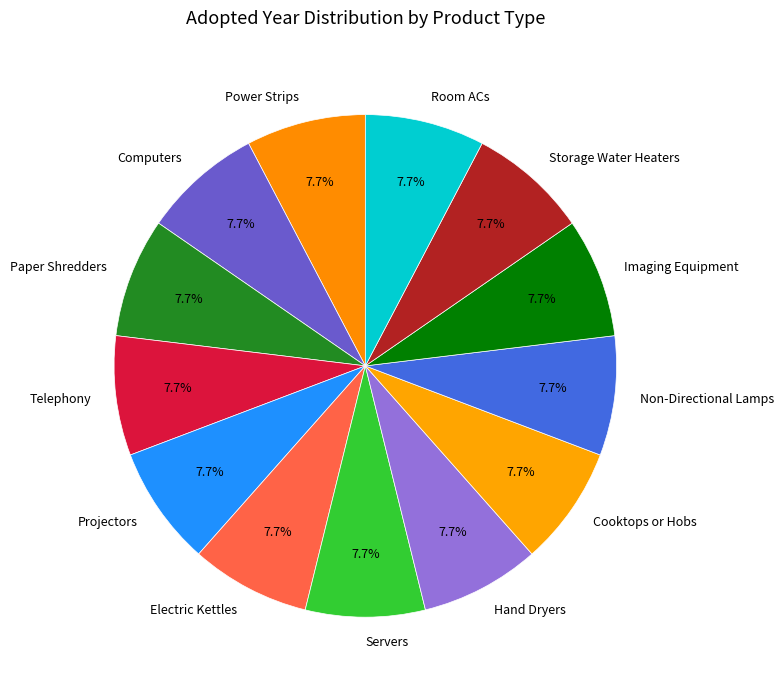

The Computers slice represents 8% of the pie. True or false?

True